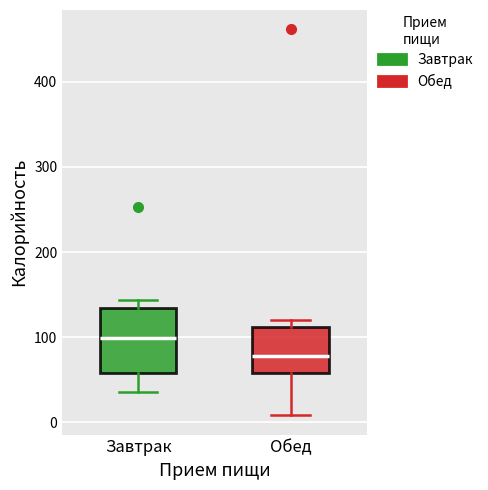

Reading left to right, read every box against the y-axis: the position of its median line, the range the box covers, and the ends of its whiskers. The values are not printed on the chart, so give them approximately, as read against the axis.

Завтрак: median 100, box 60 to 130, whiskers 40 to 140
Обед: median 80, box 60 to 110, whiskers 10 to 120